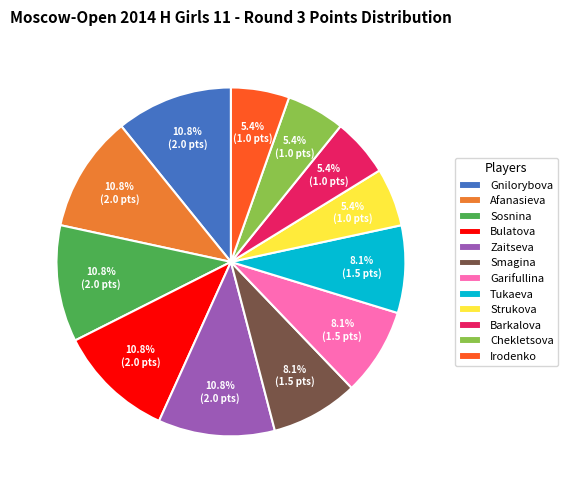

Which has a higher value, Zaitseva or Garifullina?

Zaitseva